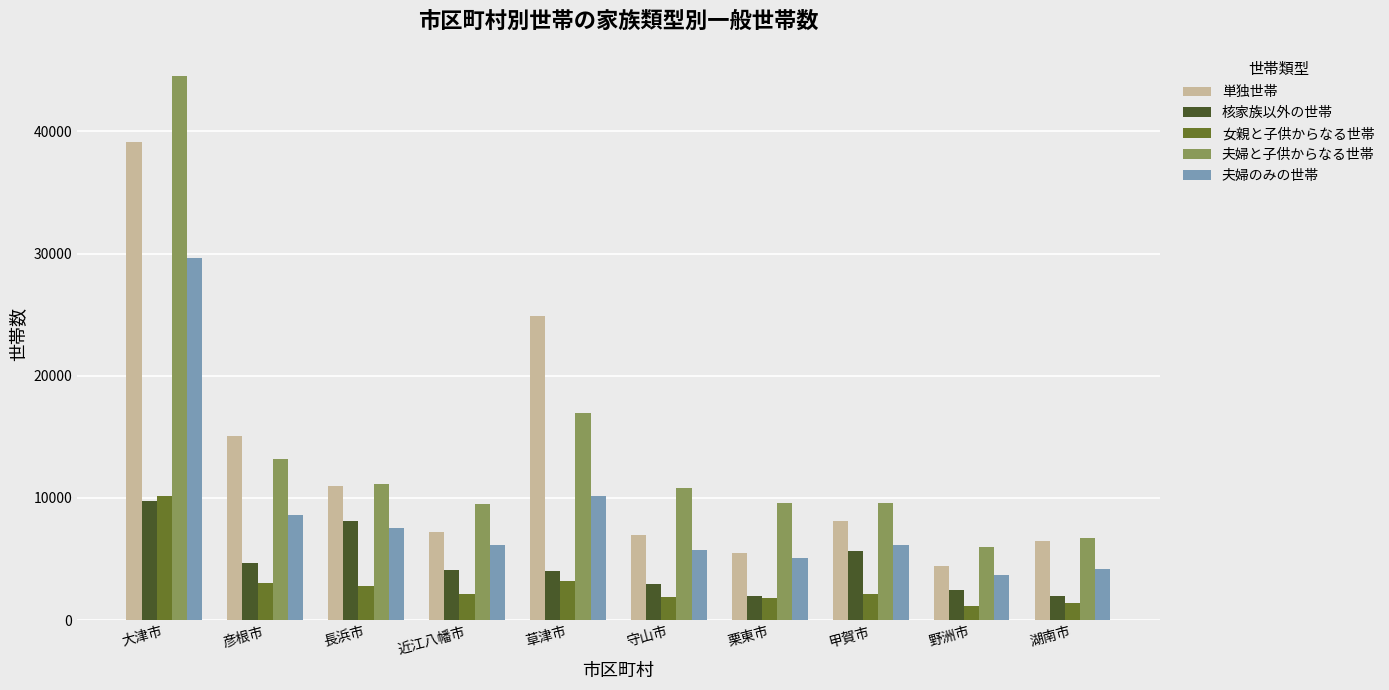

True or false: 女親と子供からなる世帯 has a value of 6398 at 大津市.

False